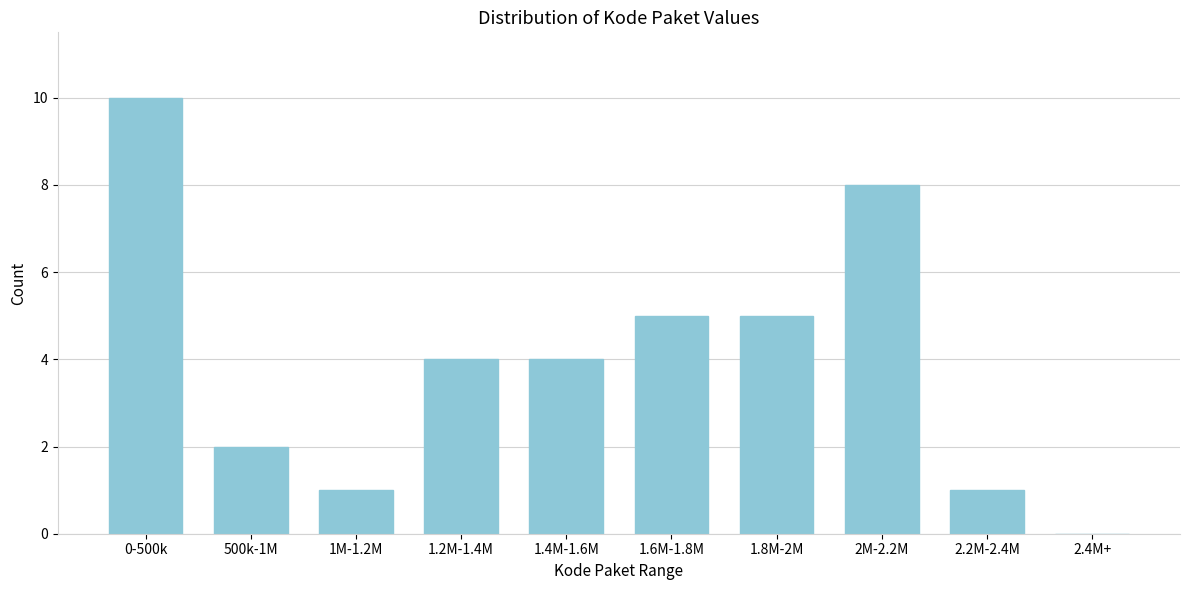

Reading left to right, extract all data points from this chart.

0-500k=10	500k-1M=2	1M-1.2M=1	1.2M-1.4M=4	1.4M-1.6M=4	1.6M-1.8M=5	1.8M-2M=5	2M-2.2M=8	2.2M-2.4M=1	2.4M+=0